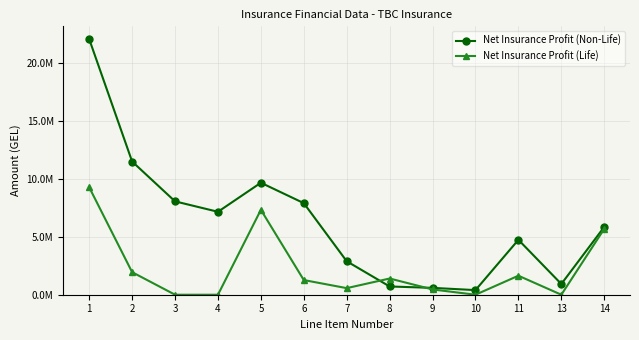

Is this an area chart (filled region under the line)?

No